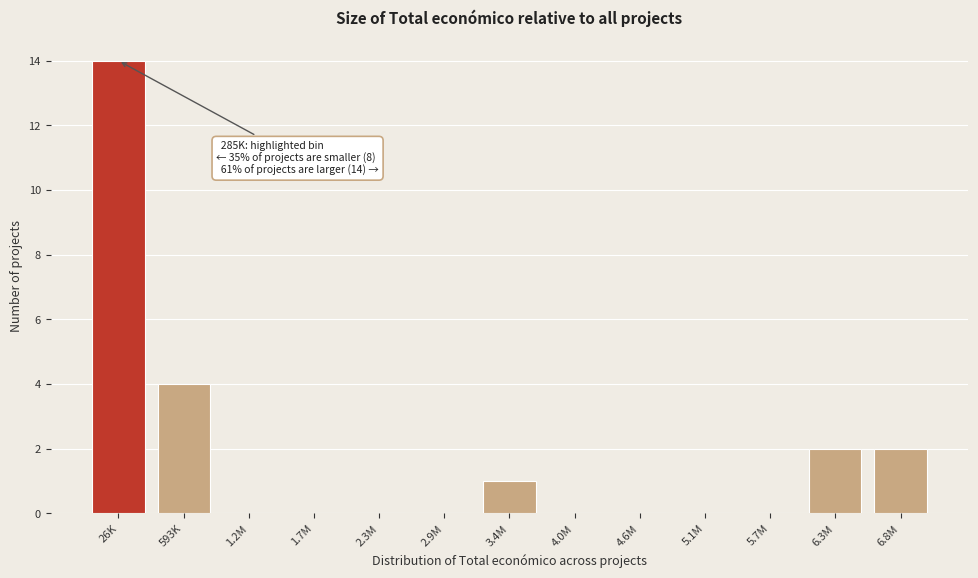

Reading left to right, transcribe all the data shown in this chart.

26K=14	593K=4	1.2M=0	1.7M=0	2.3M=0	2.9M=0	3.4M=1	4.0M=0	4.6M=0	5.1M=0	5.7M=0	6.3M=2	6.8M=2